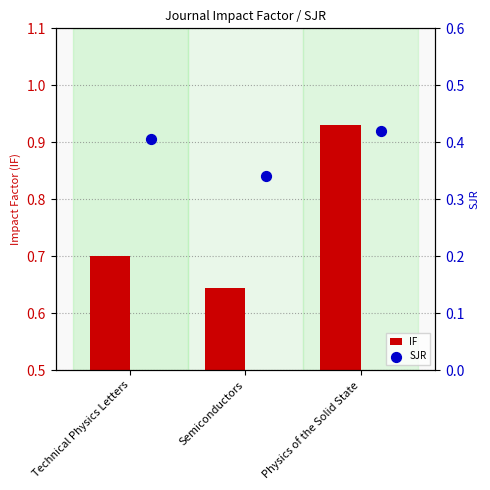

Which series has the largest total across all categories?

IF